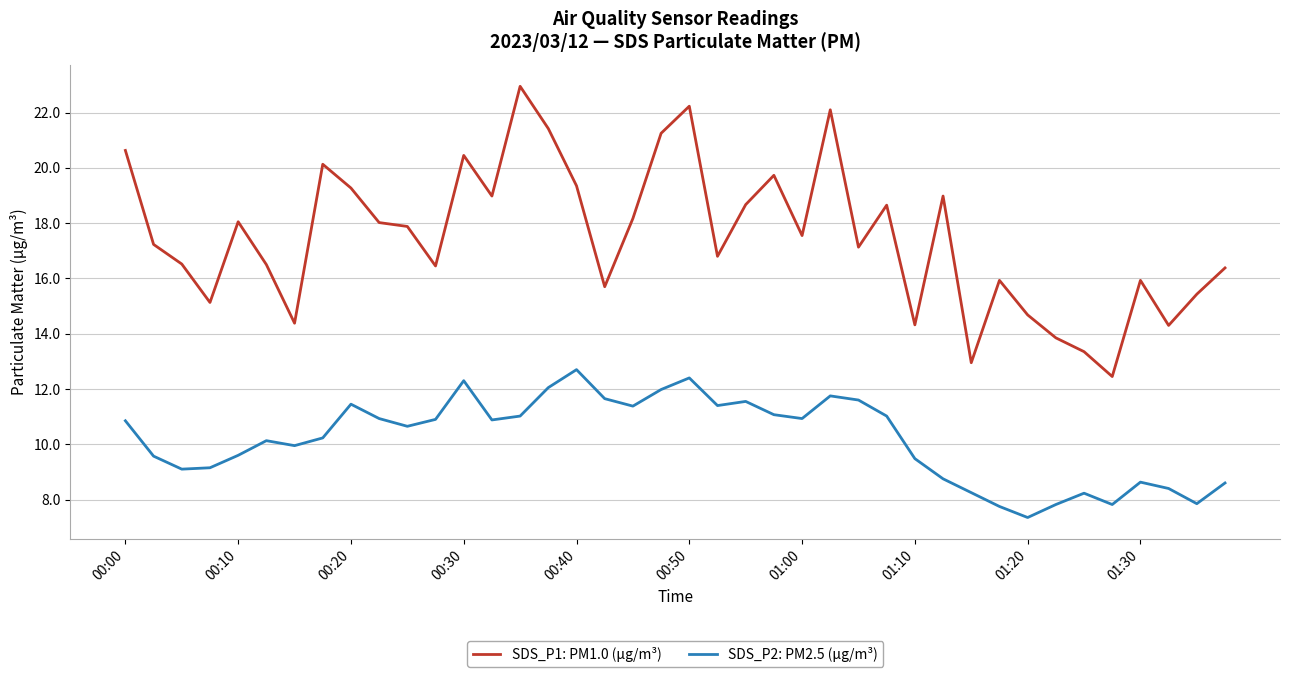

What is the difference between the second highest and minimum values in the SDS_P1: PM1.0 (μg/m³) series?

9.8